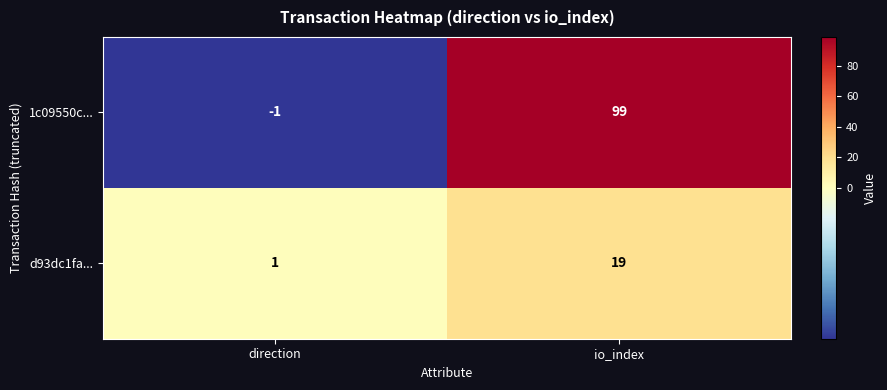

At which label does 1c09550c... reach its peak?

io_index